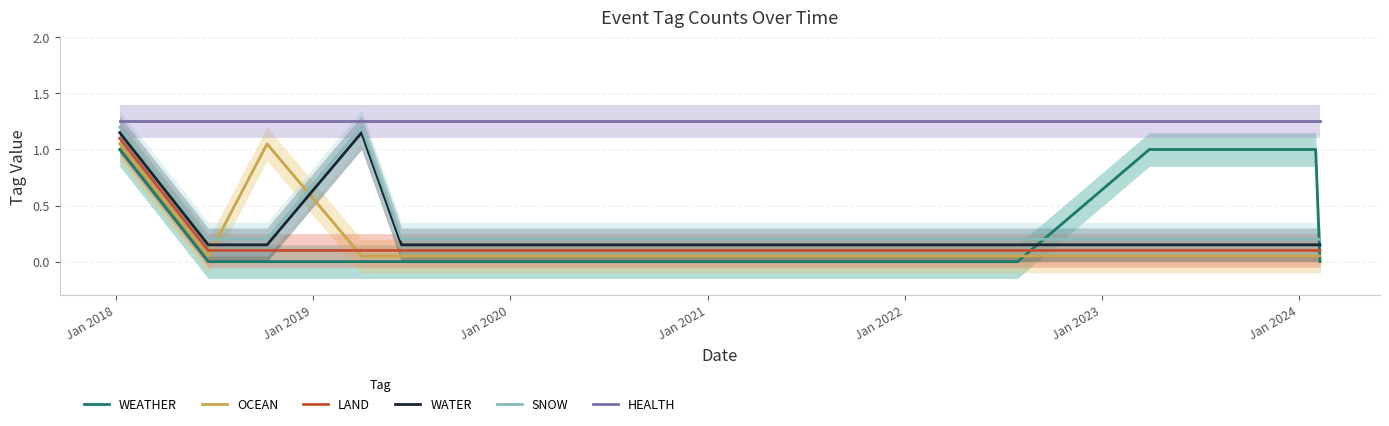

What is the label of the 8th point from the right?

Jan 2019